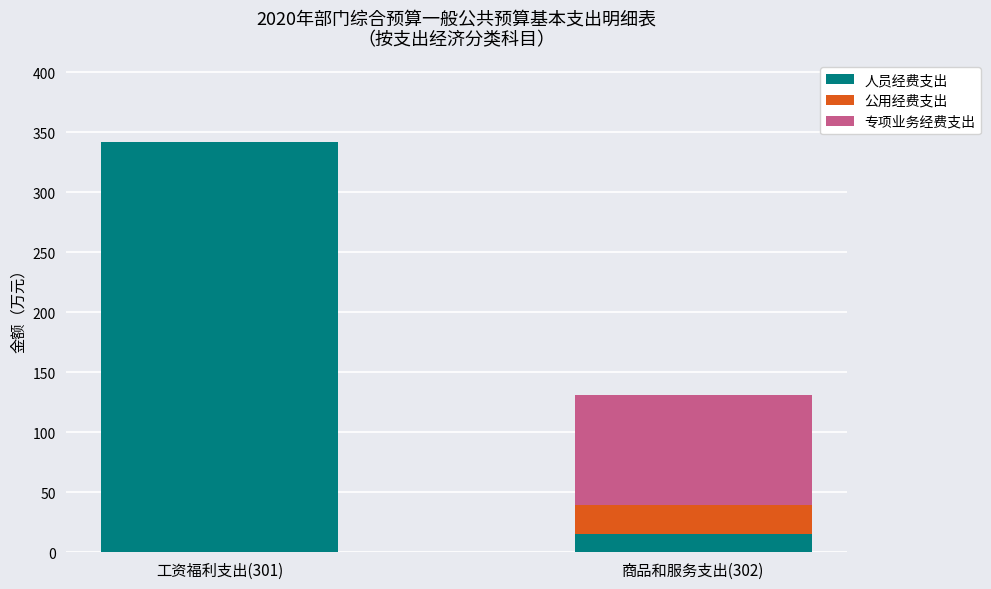

Read the 人员经费支出 value at 商品和服务支出(302).

14.9